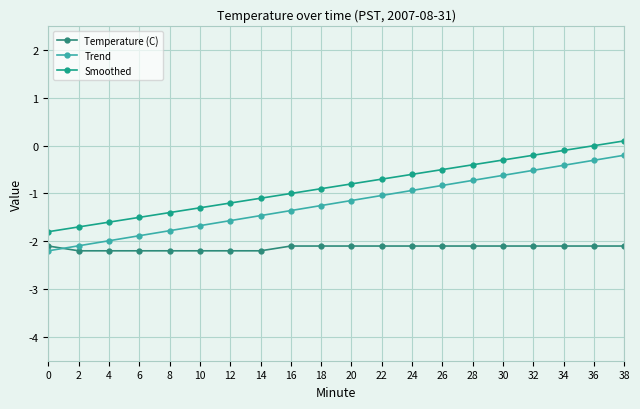

What is the difference between the maximum and minimum values in the Temperature (C) series?

0.1